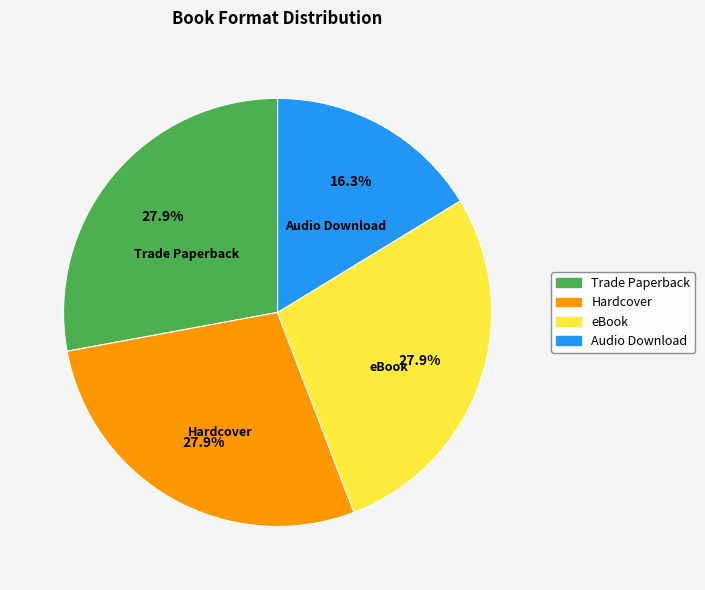

What is the smallest slice in the pie chart?

Audio Download